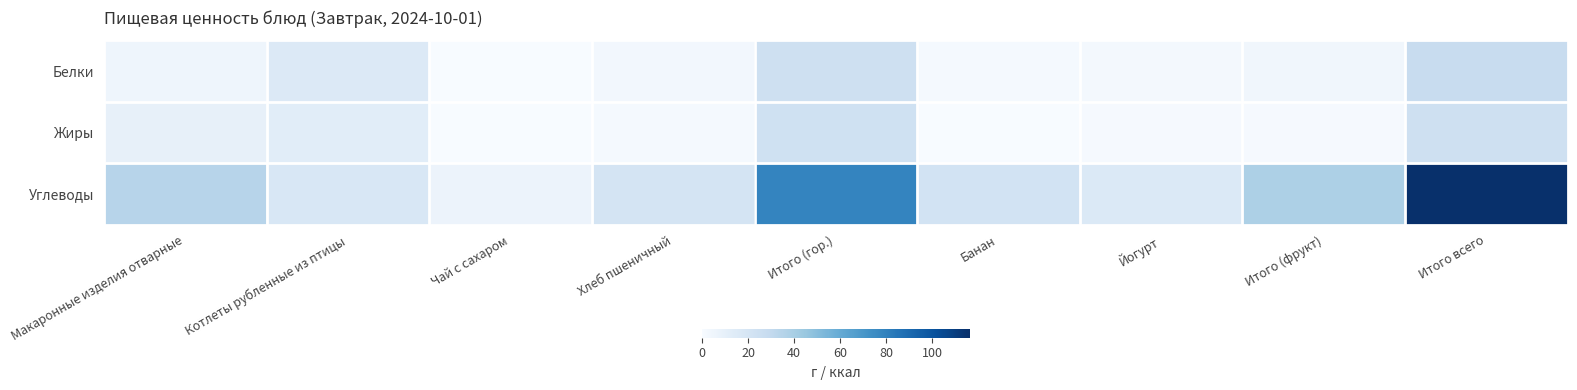

Which series has the widest spread of values?

Углеводы